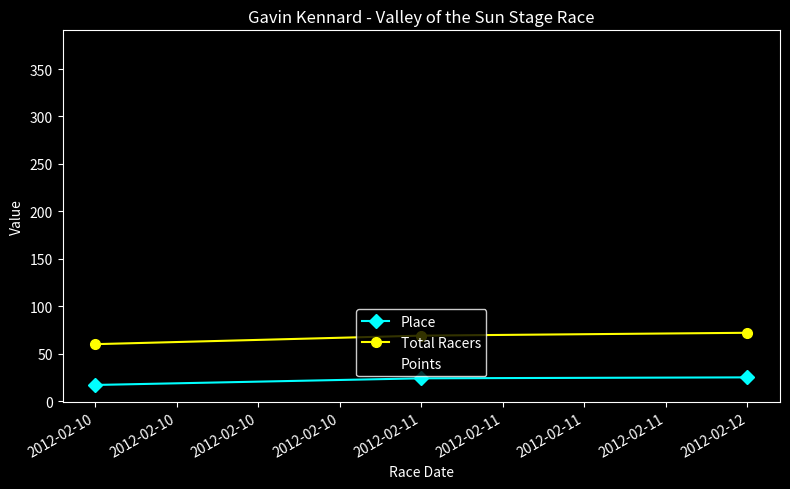

What is the sum of all Points values?

1102.7